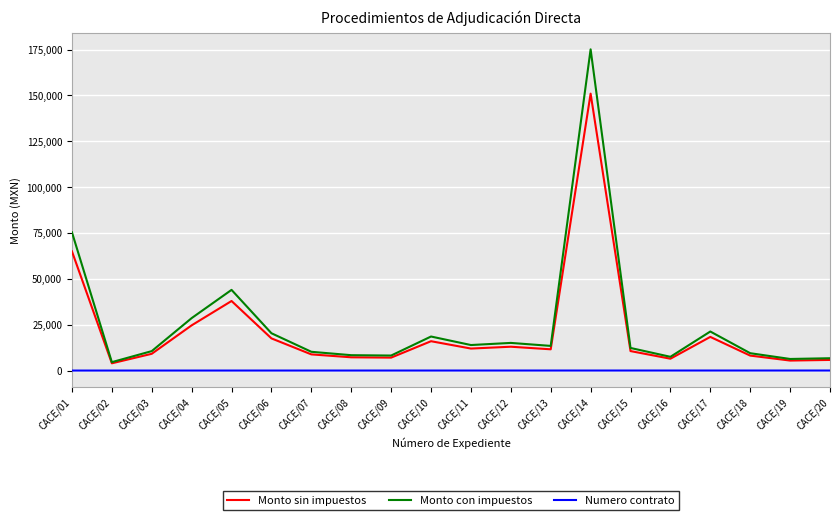

How many lines are shown in the chart?

3